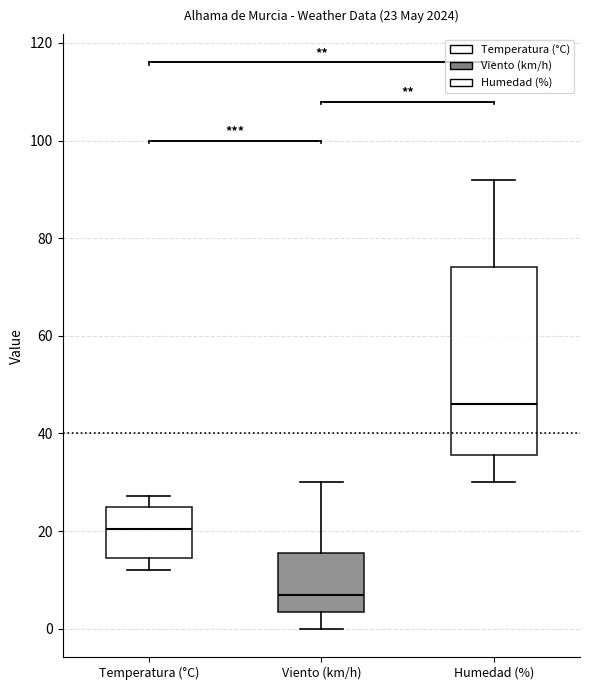

Which box has the lowest median line?

Viento (km/h)